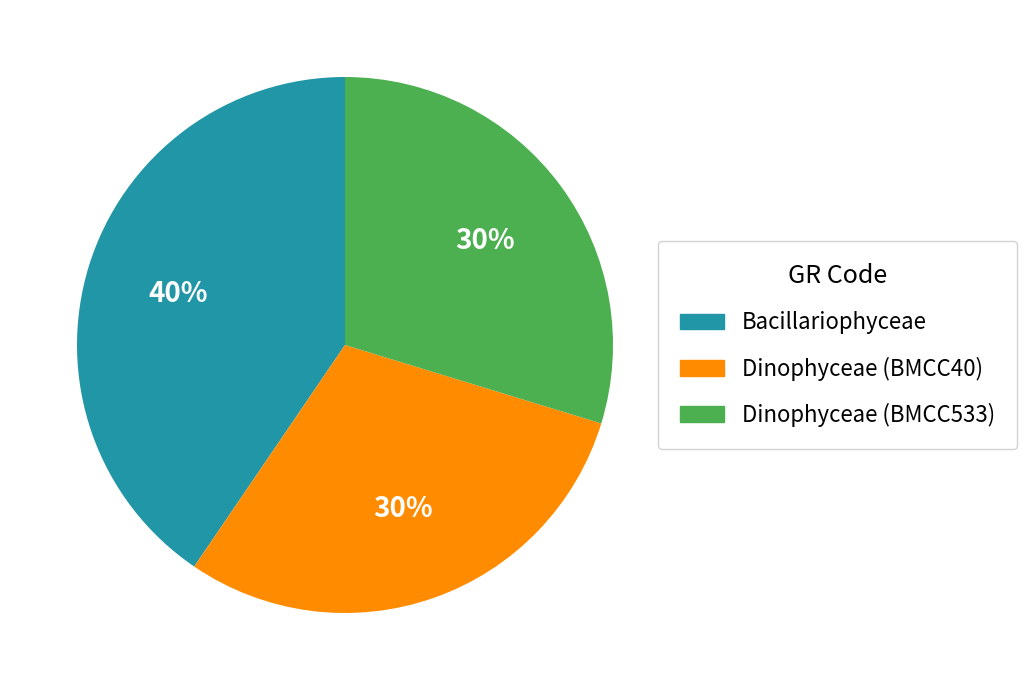

Does any single category account for the majority?

No